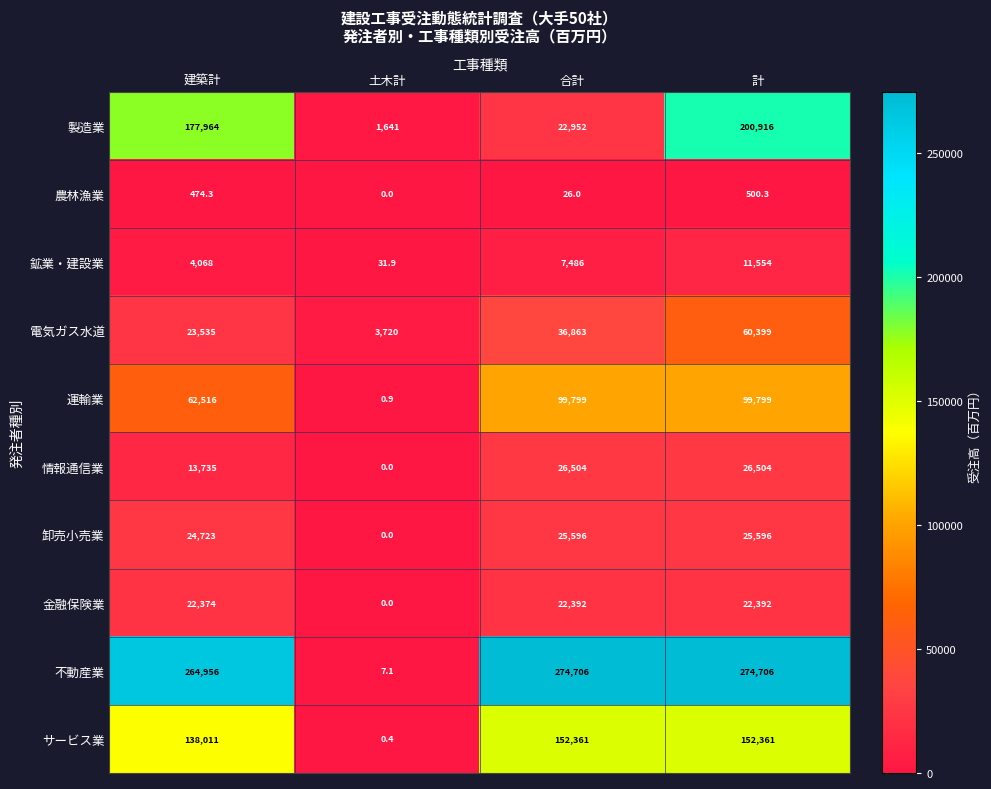

The 卸売小売業 series shows 0.0 at 土木計. True or false?

True